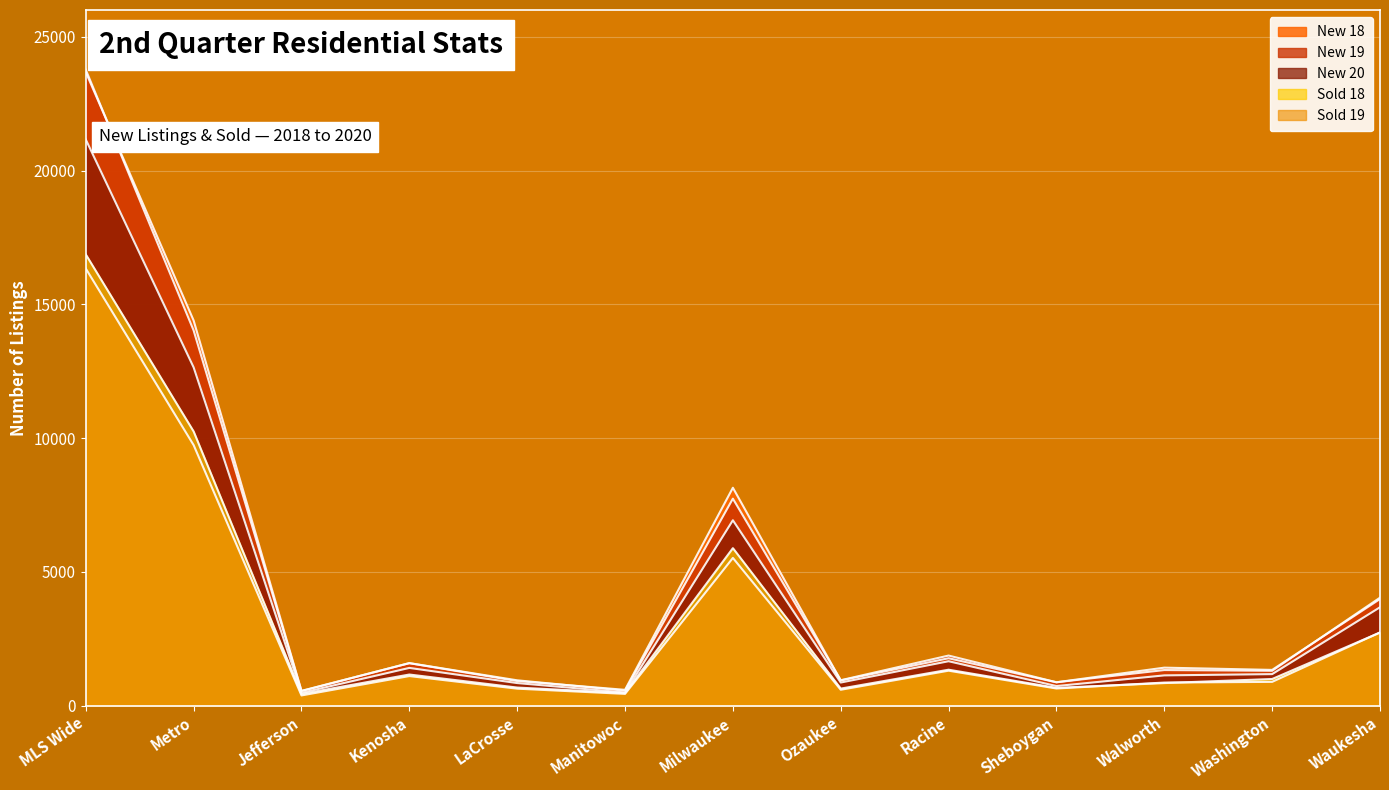

What position from the left is Kenosha?

4